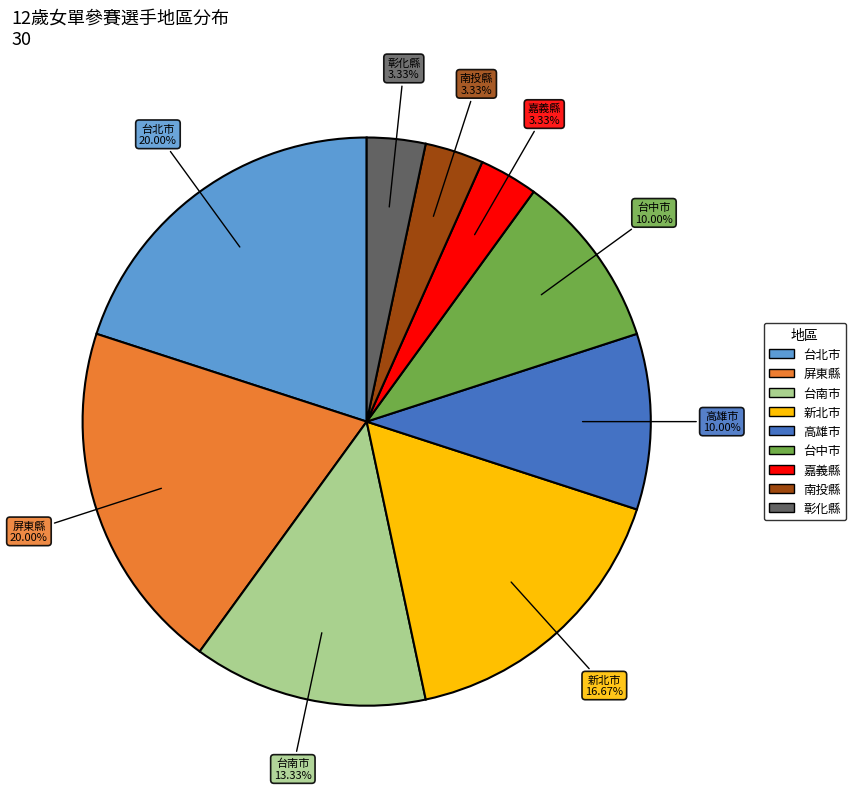

Combined, do 南投縣 and 台北市 account for over 50%?

No